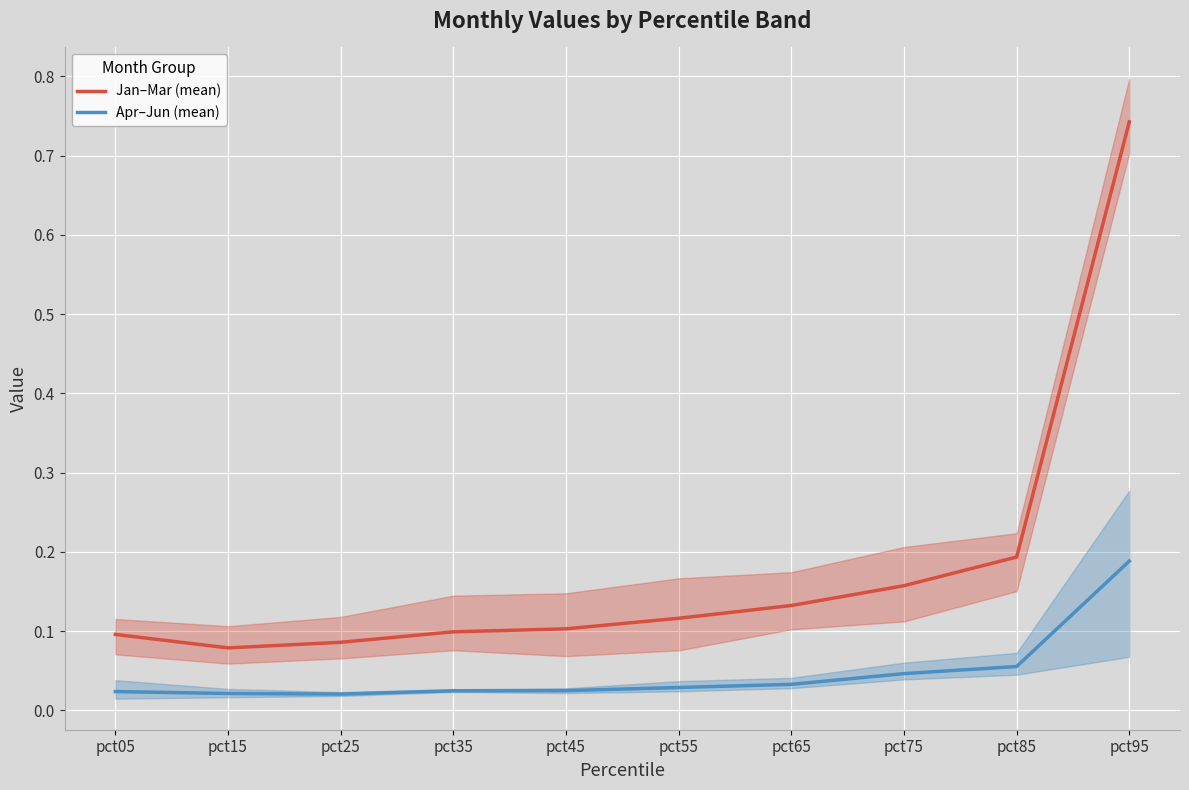

True or false: Apr–Jun (mean) and Jan–Mar (mean) cross at least once.

False